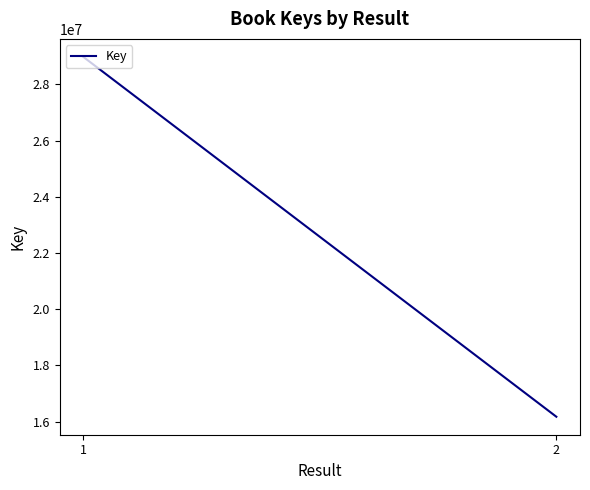

How many lines are shown in the chart?

1